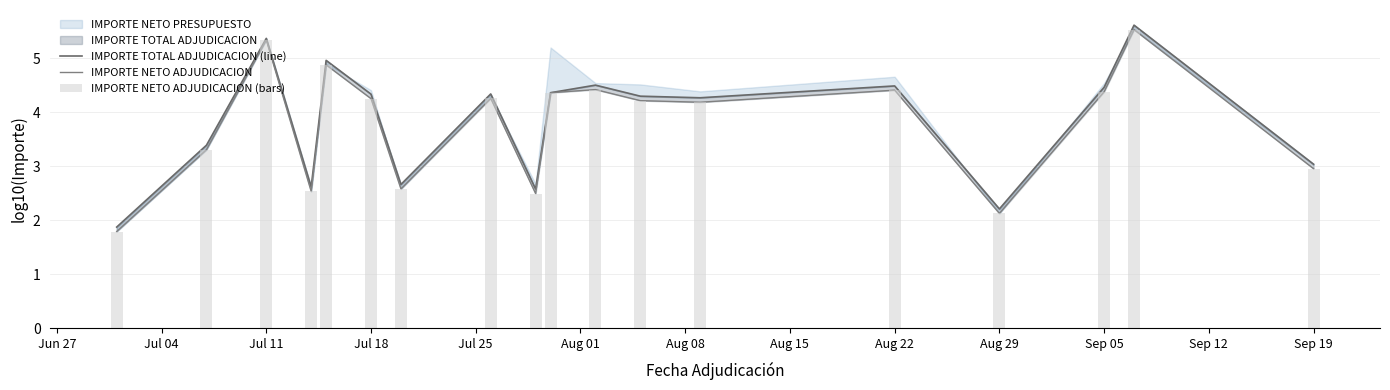

Which has a higher value, Sep 05 or Sep 12?

Sep 05